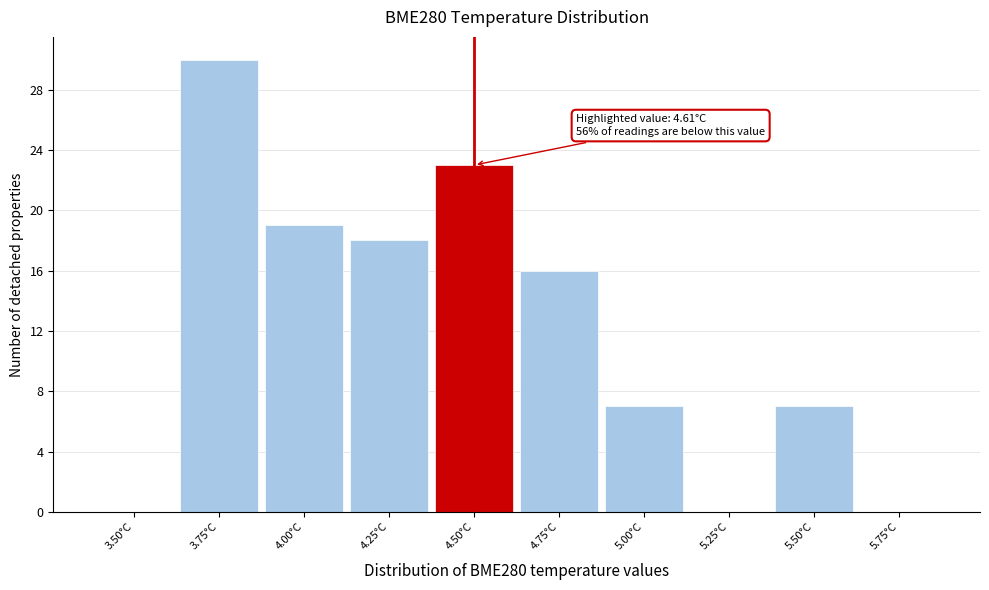

Reading right to left, transcribe all the data shown in this chart.

5.75°C=0	5.50°C=7	5.25°C=0	5.00°C=7	4.75°C=16	4.50°C=23	4.25°C=18	4.00°C=19	3.75°C=30	3.50°C=0